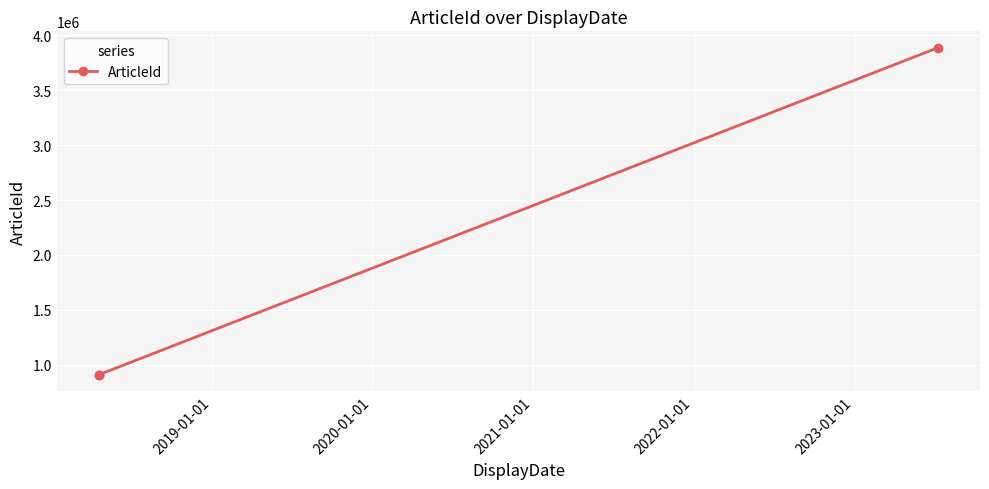

Is this an area chart (filled region under the line)?

No